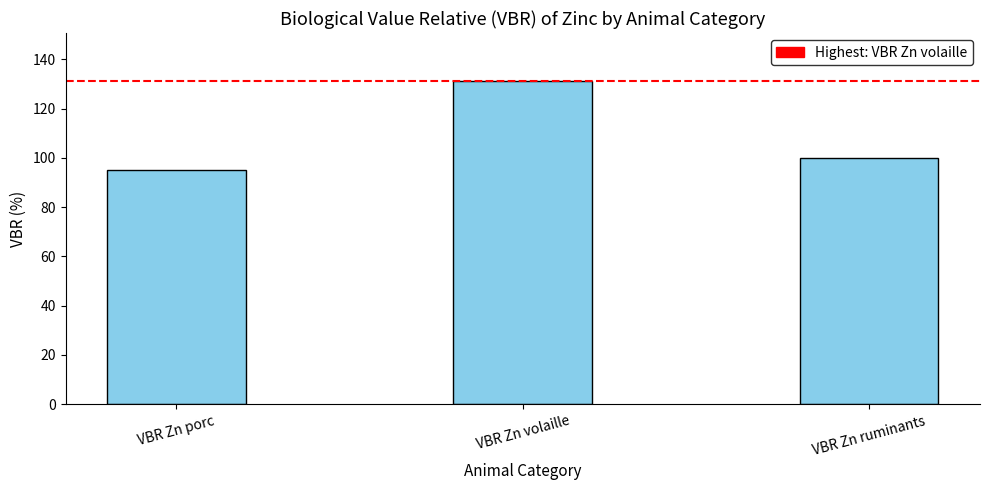

What is the label of the 2nd bar from the right?

VBR Zn volaille